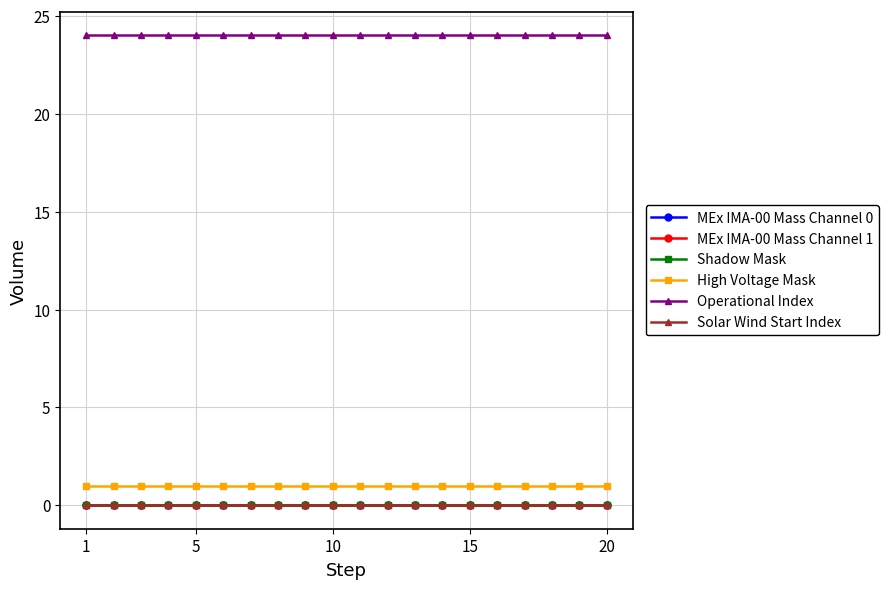

Reading right to left, what are all the values shown in this chart?

MEx IMA-00 Mass Channel 0: 0	0	0	0	0	0	0	0	0	0	0	0	0	0	0	0	0	0	0	0
MEx IMA-00 Mass Channel 1: 0	0	0	0	0	0	0	0	0	0	0	0	0	0	0	0	0	0	0	0
Shadow Mask: 0	0	0	0	0	0	0	0	0	0	0	0	0	0	0	0	0	0	0	0
High Voltage Mask: 1	1	1	1	1	1	1	1	1	1	1	1	1	1	1	1	1	1	1	1
Operational Index: 24	24	24	24	24	24	24	24	24	24	24	24	24	24	24	24	24	24	24	24
Solar Wind Start Index: 0	0	0	0	0	0	0	0	0	0	0	0	0	0	0	0	0	0	0	0